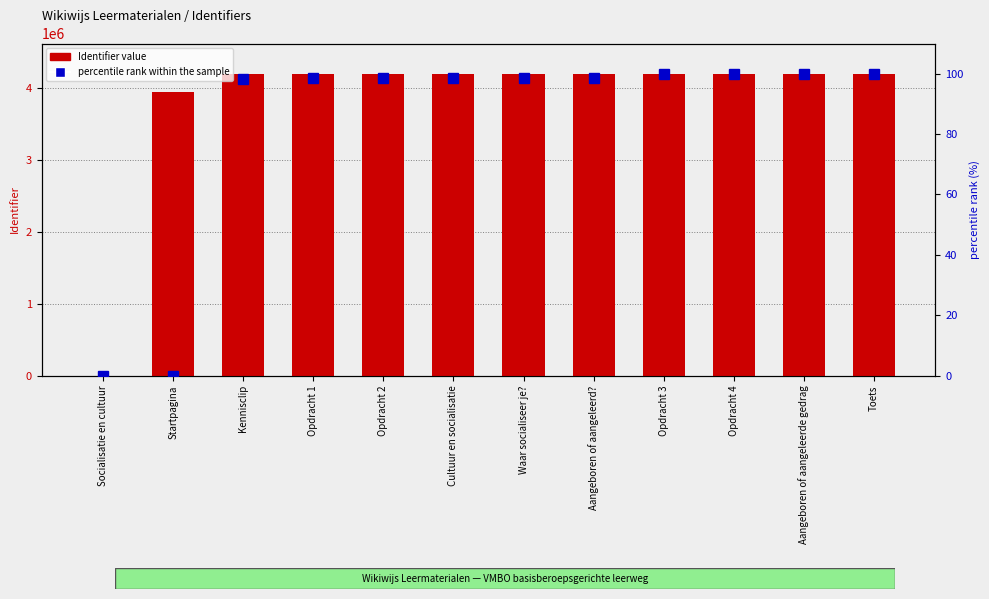

How many values in the percentile rank within the sample series are below 98?

2